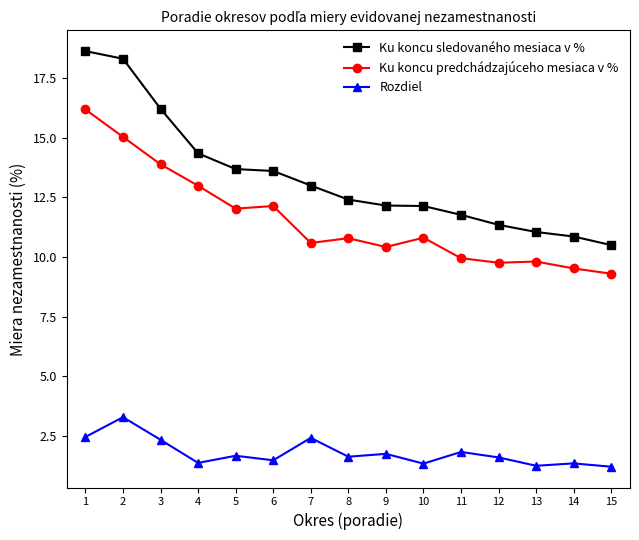

True or false: Rozdiel has more than 1 points higher than both neighbors.

True